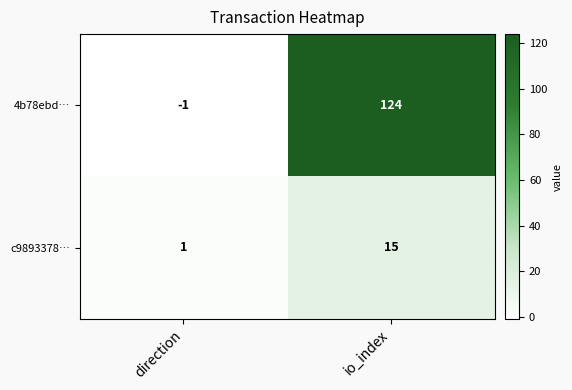

Reading left to right, list all the values displayed in this chart.

4b78ebd…: direction=-1	io_index=124
c9893378…: direction=1	io_index=15